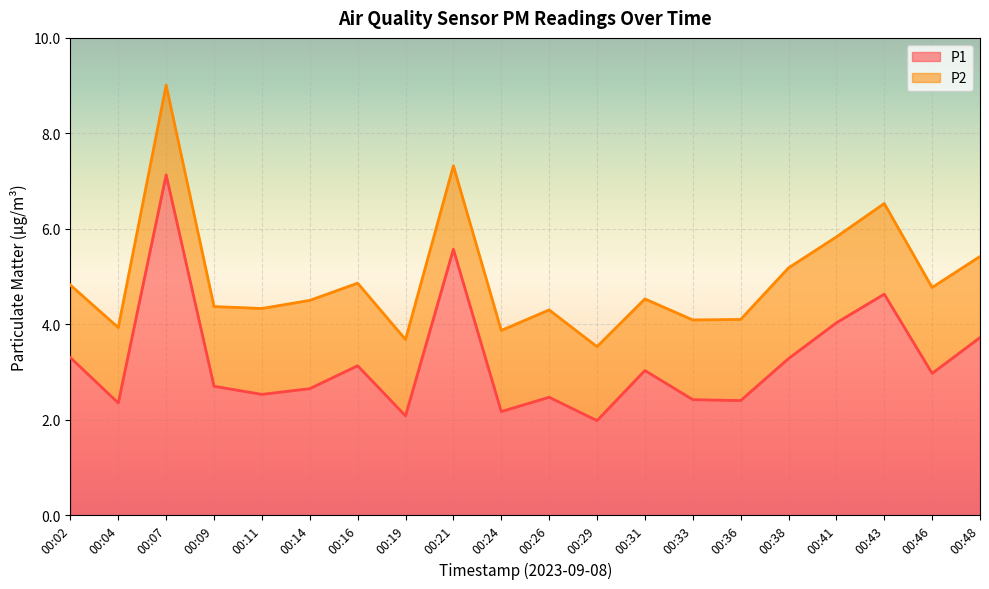

At which category is the sum across all series the highest?

00:07